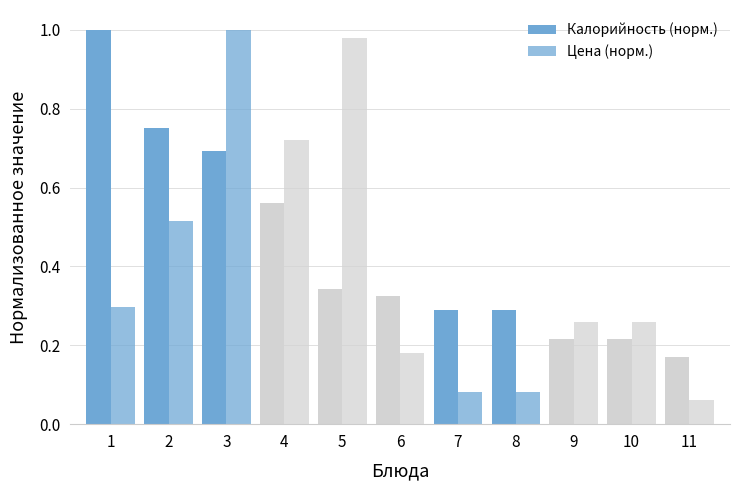

What is the sum of the Калорийность (норм.) values at 4 and 1?

1.6